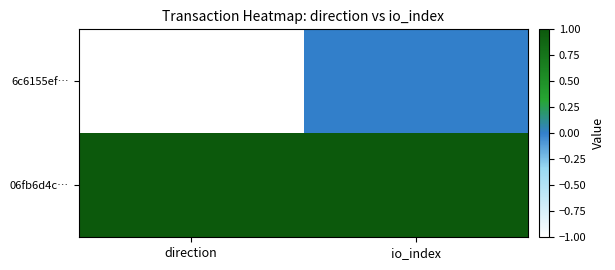

Reading left to right, extract all data points from this chart.

6c6155ef…: direction=-1	io_index=0
06fb6d4c…: direction=1	io_index=1